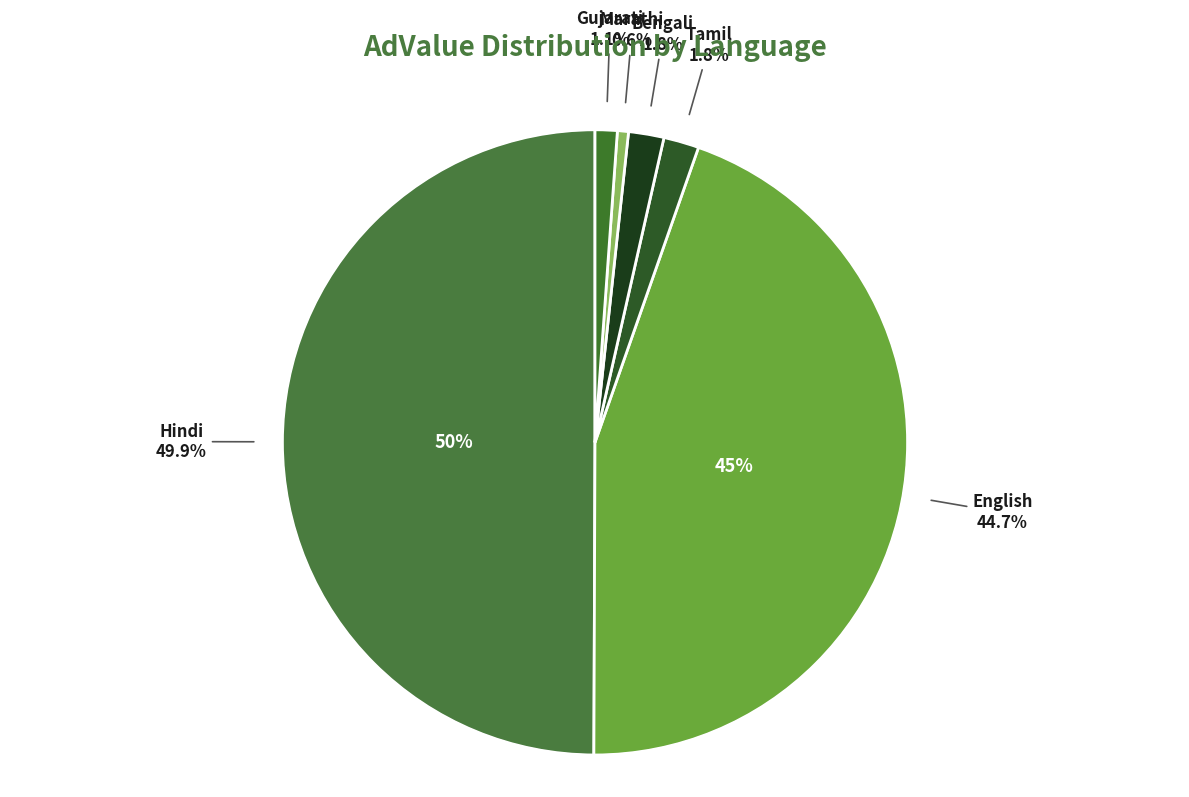

Does any single category account for the majority?

No